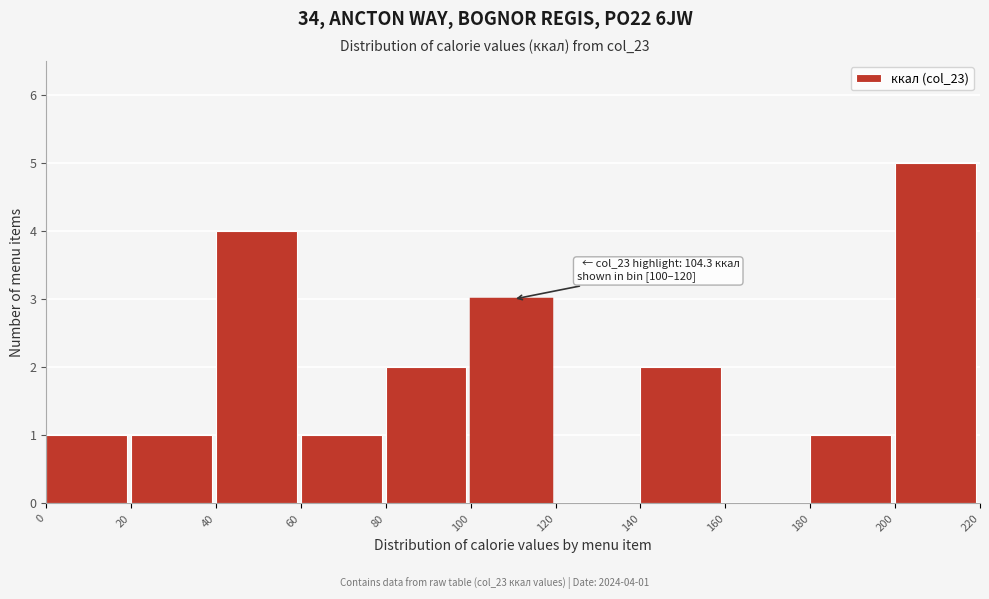

Over which range of the x-axis is the bar tallest?

200 to 220